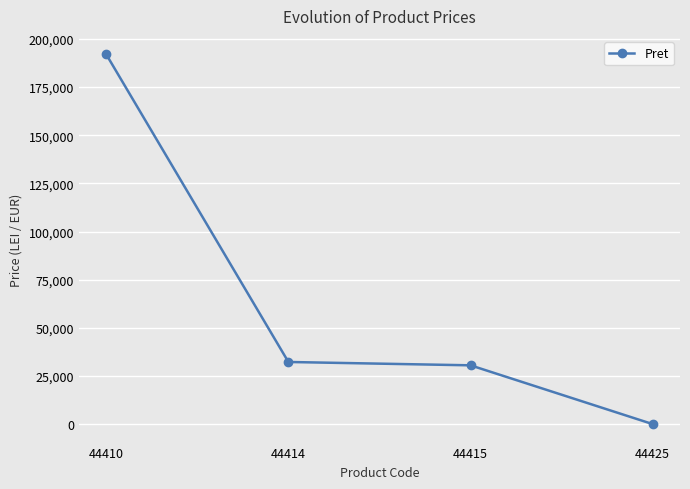

What is the value of the 1st point from the left?

192005.0